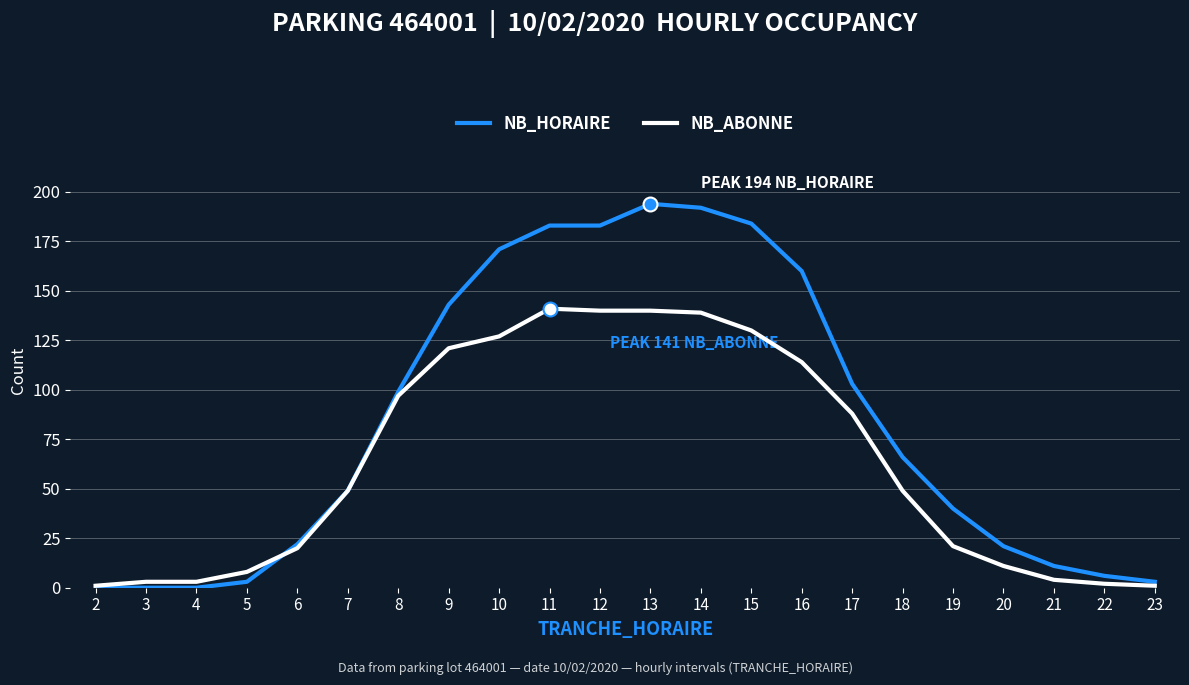

What is the maximum value for NB_ABONNE?

141